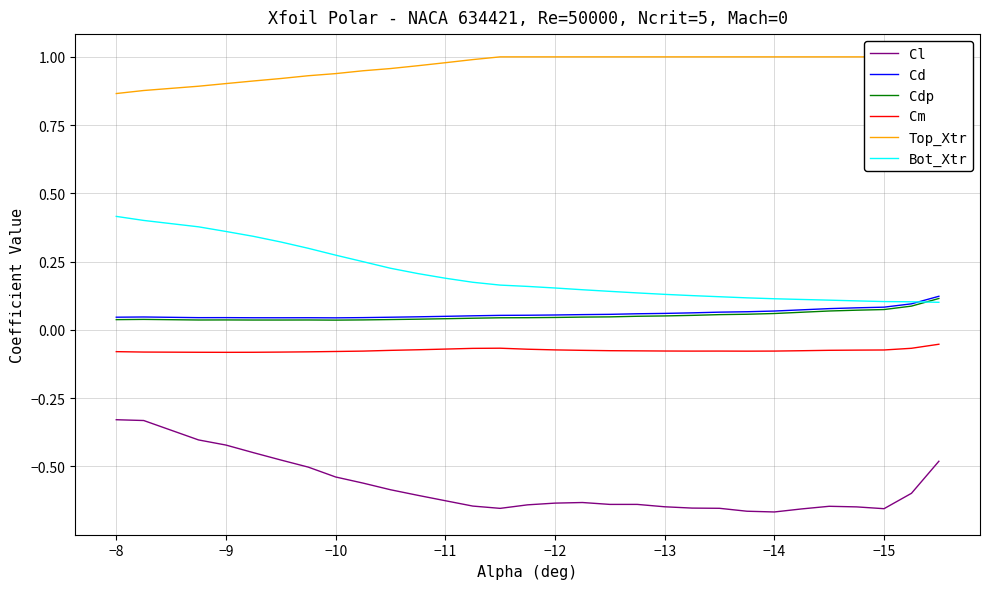

What is the difference between the maximum and second lowest values in the Cl series?

0.3